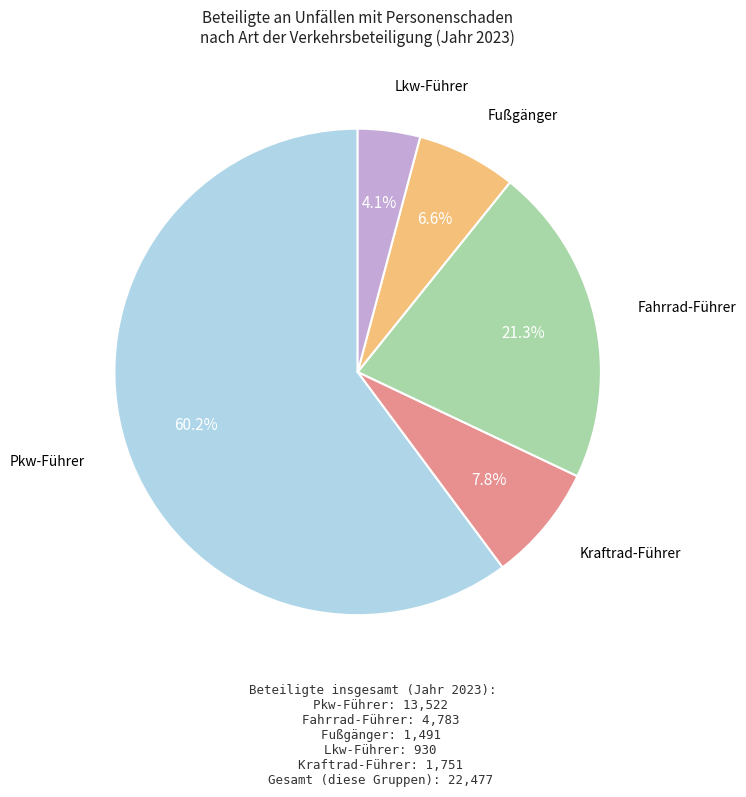

Is there any slice that represents more than half of the pie?

Yes